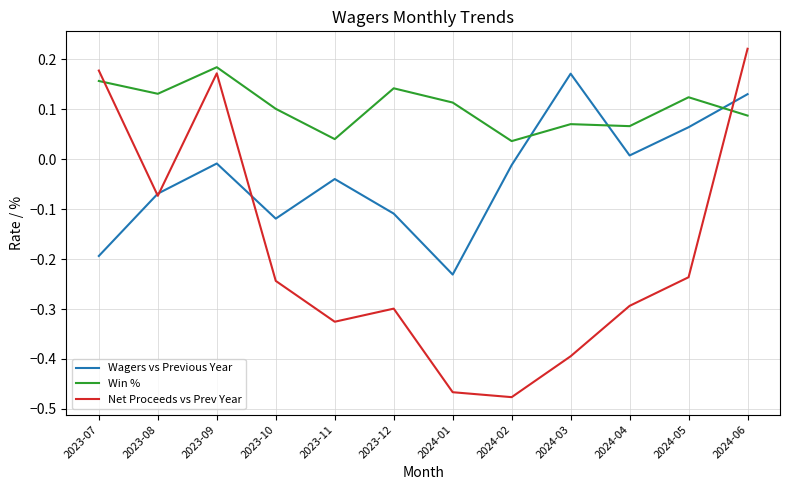

At which label does Net Proceeds vs Prev Year reach its peak?

2024-06